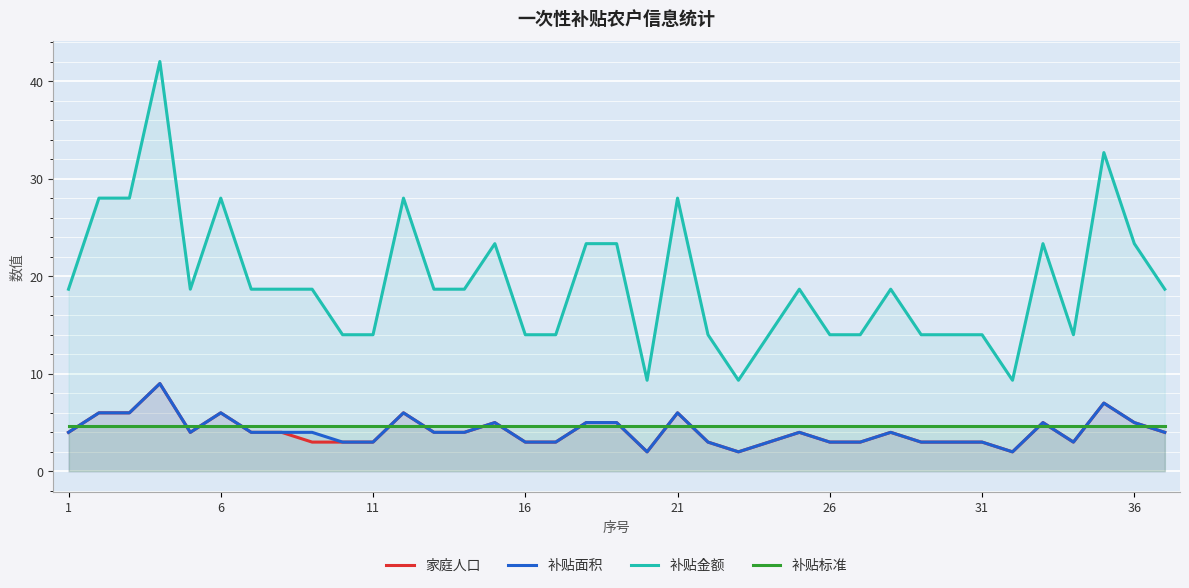

Where is 家庭人口 nearest to the value 5?

14